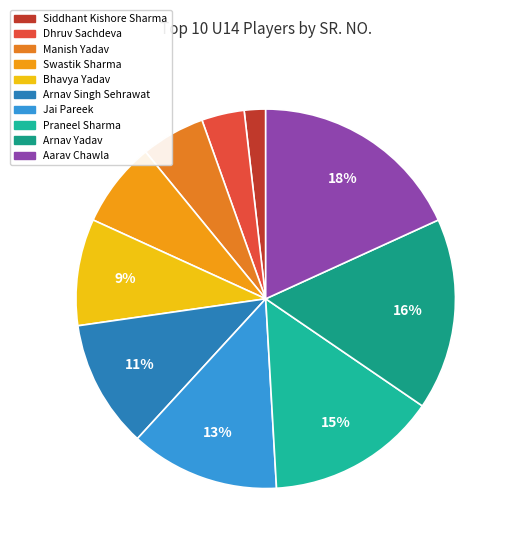

Is the sum of Aarav Chawla and Manish Yadav greater than half?

No